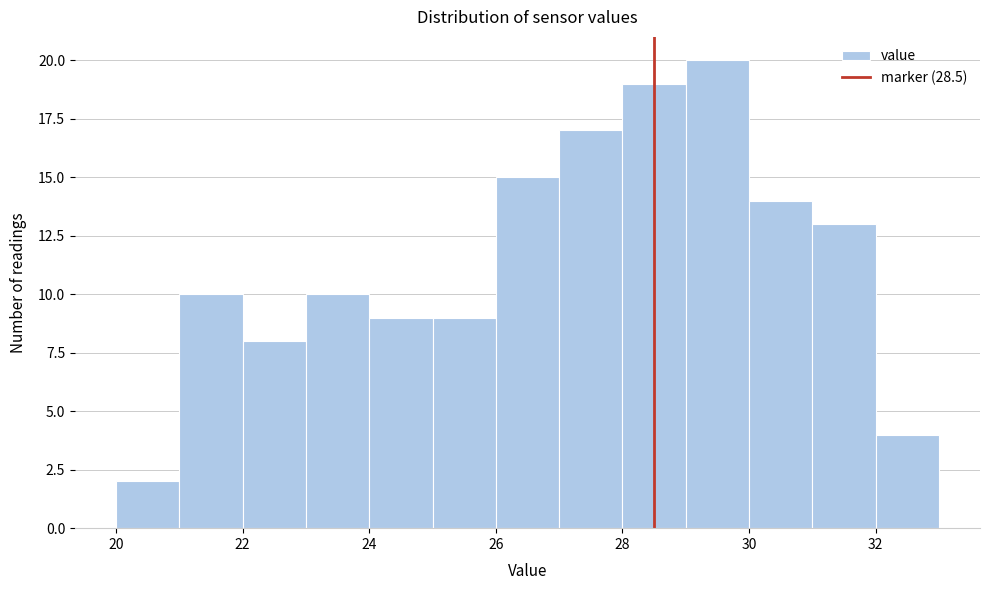

Reading left to right, list every bar in this chart as the range it spans on the x-axis followed by its height. The values are not printed on the chart, so give them approximately, as read against the axis.

20 to 21: 2
21 to 22: 10
22 to 23: 8
23 to 24: 10
24 to 25: 9
25 to 26: 9
26 to 27: 15
27 to 28: 17
28 to 29: 19
29 to 30: 20
30 to 31: 14
31 to 32: 13
32 to 33: 4